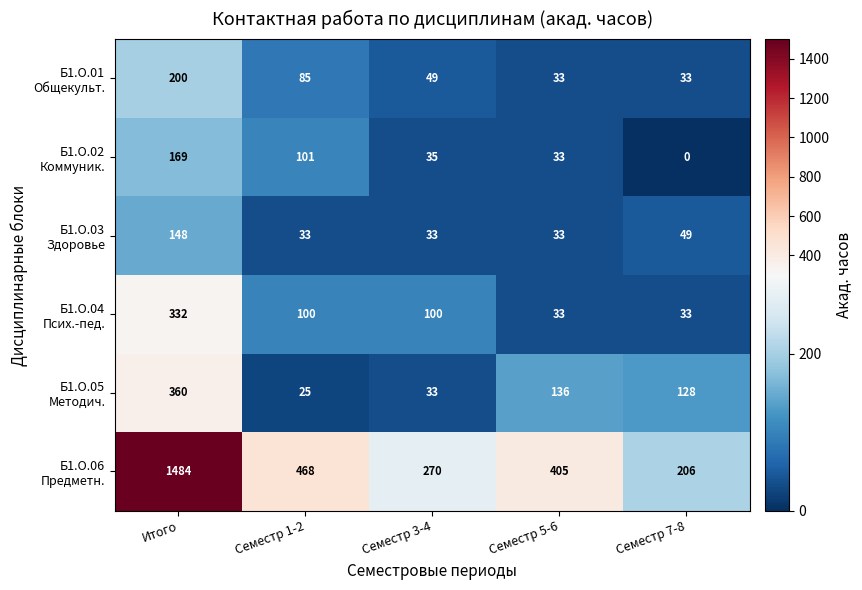

What is the spread (max minus min) of values at Семестр 7-8?

206